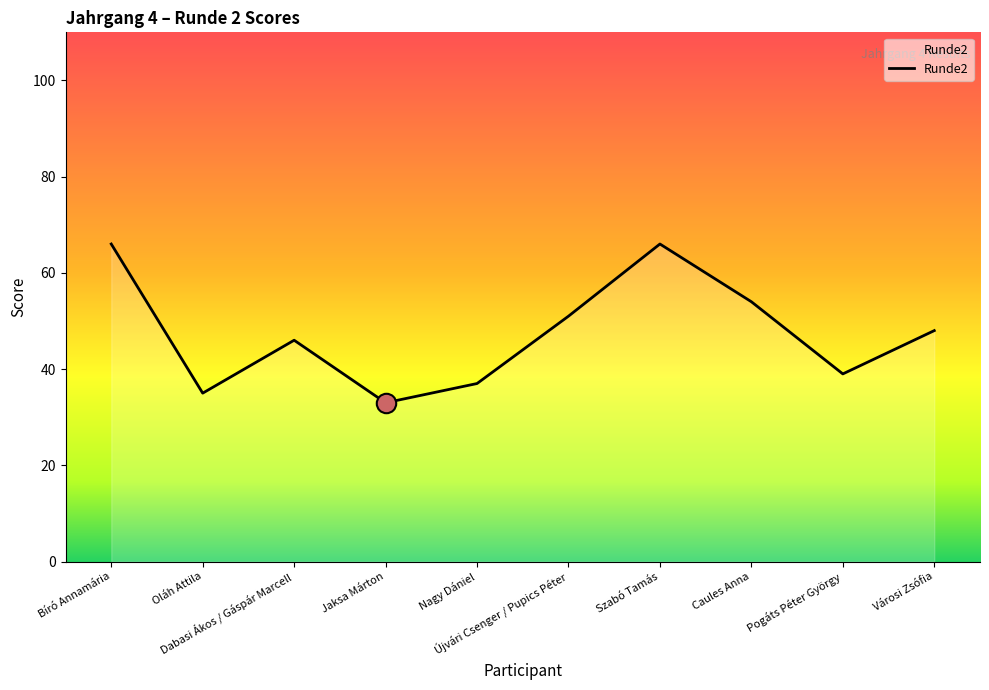

At which label does the data first exceed 48?

Bíró Annamária